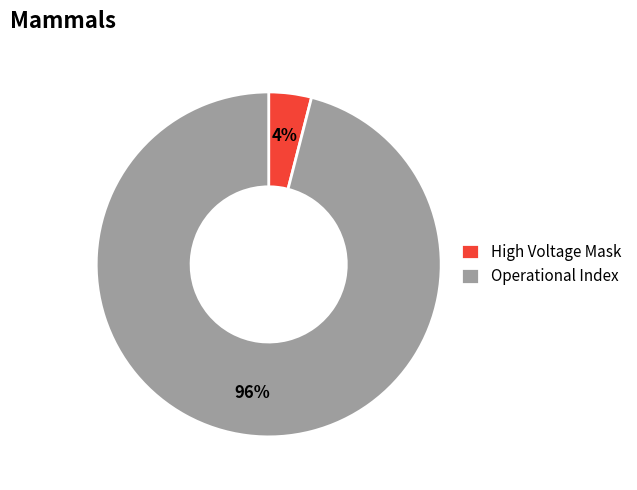

True or false: High Voltage Mask accounts for 15% of the total.

False